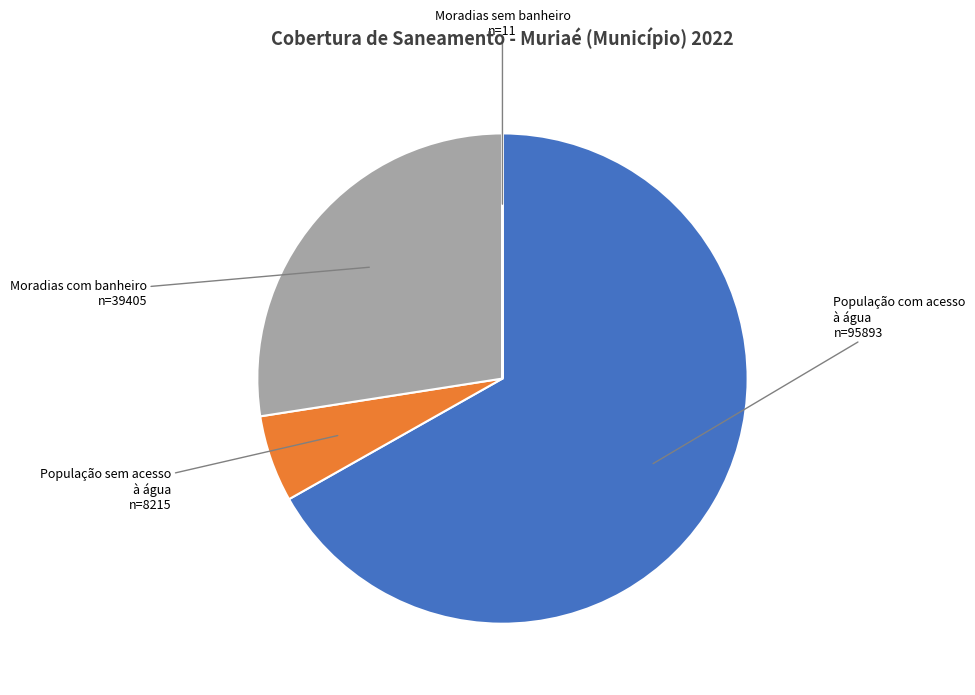

Is it true that População sem acesso à água is 6% of the pie?

True